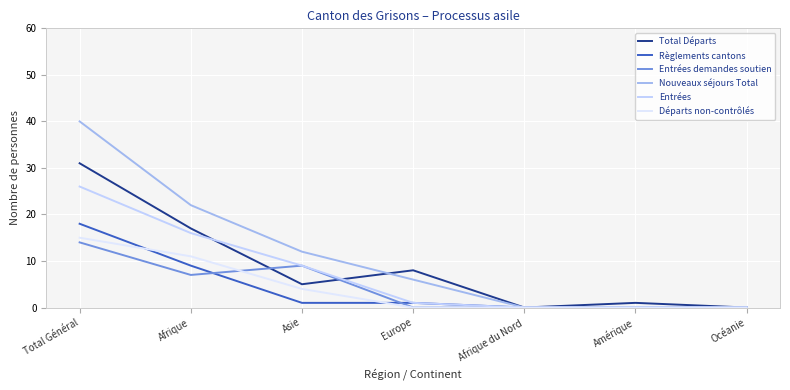

Is it true that Total Départs equals 0 at Océanie?

True